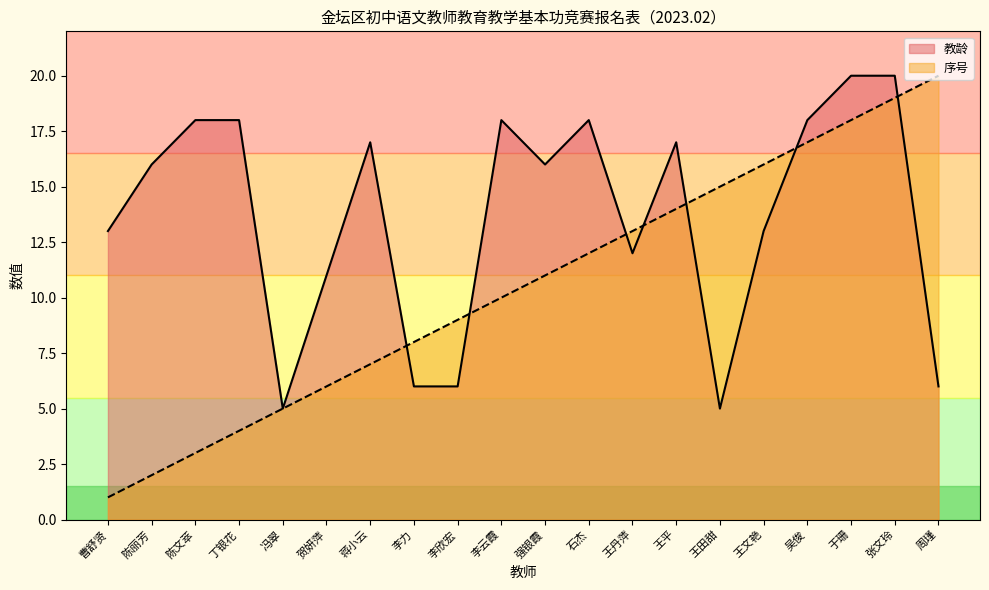

How many interior local peaks does the 教龄 series have?

4